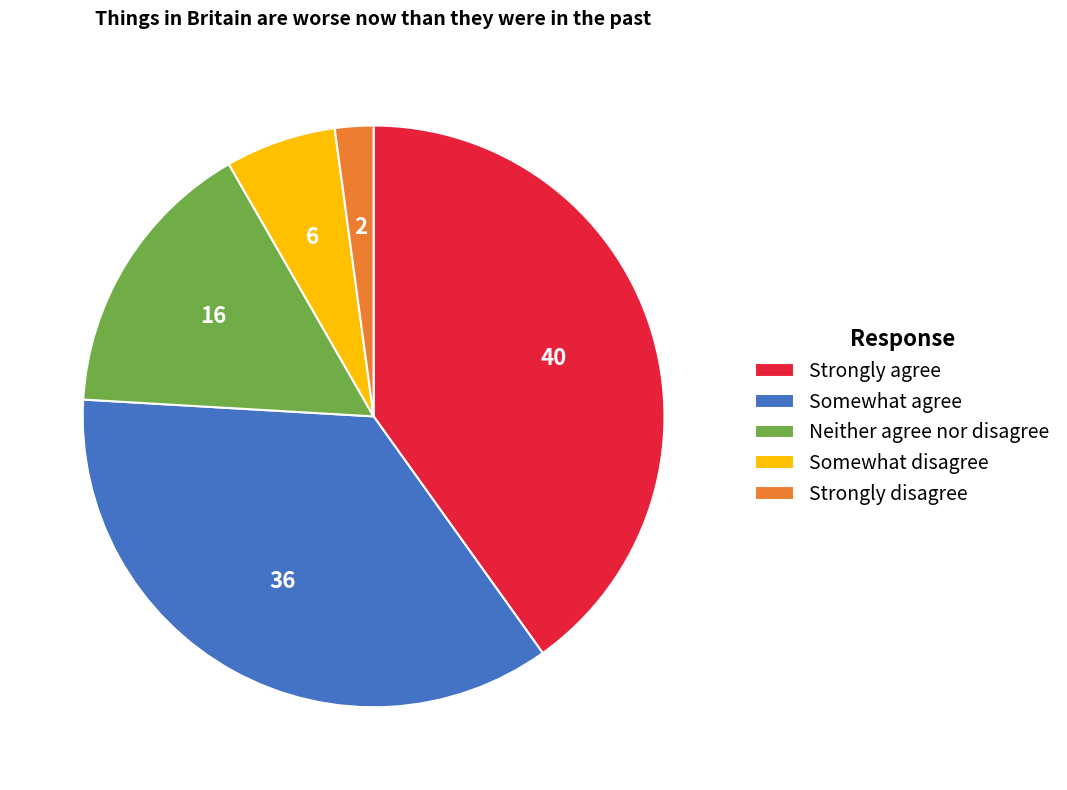

Which has a higher value, Somewhat disagree or Strongly agree?

Strongly agree